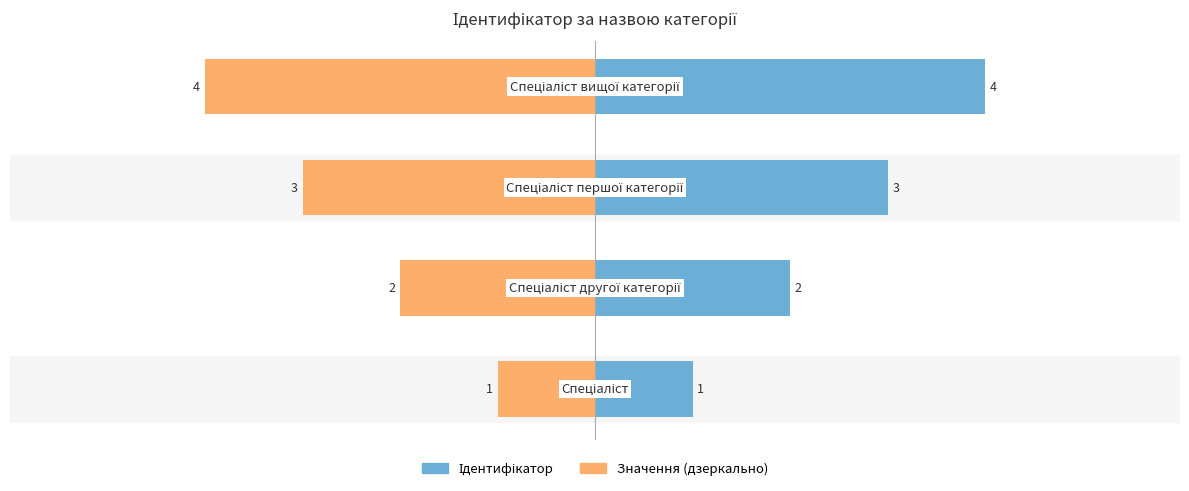

How many bars are there in each group?

2